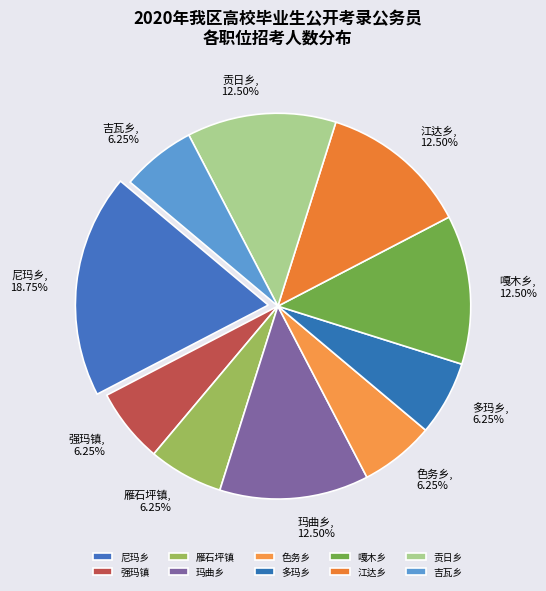

Is the sum of 贡日乡 and 强玛镇 greater than half?

No